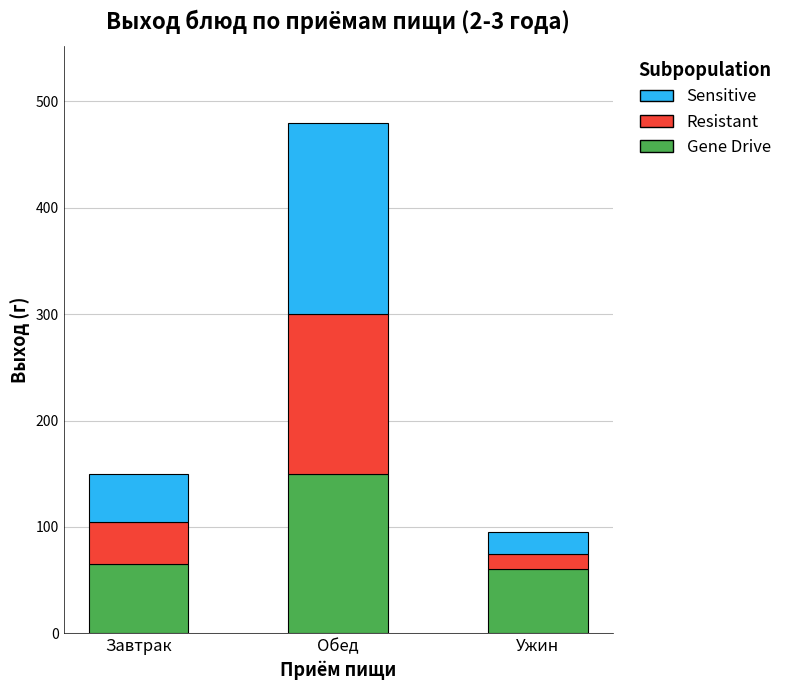

What is the maximum value for Gene Drive?

150